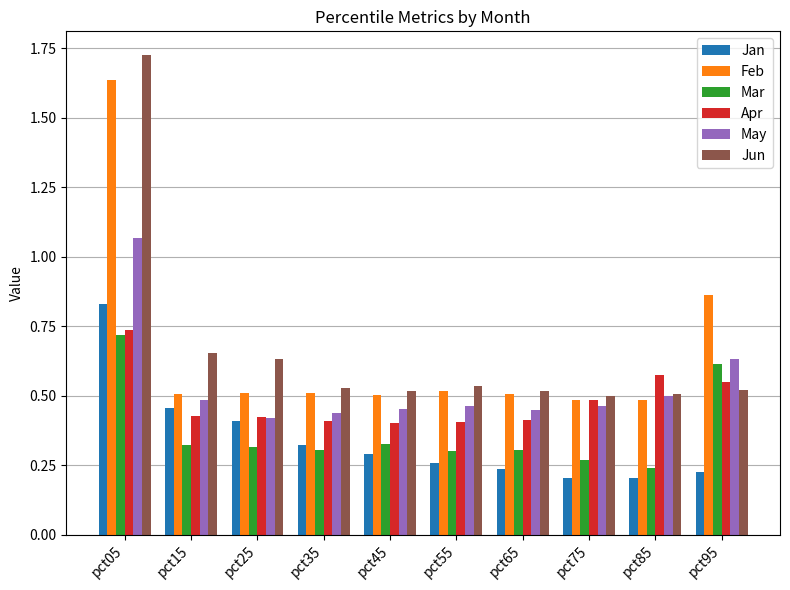

How many data points does each series have?

10